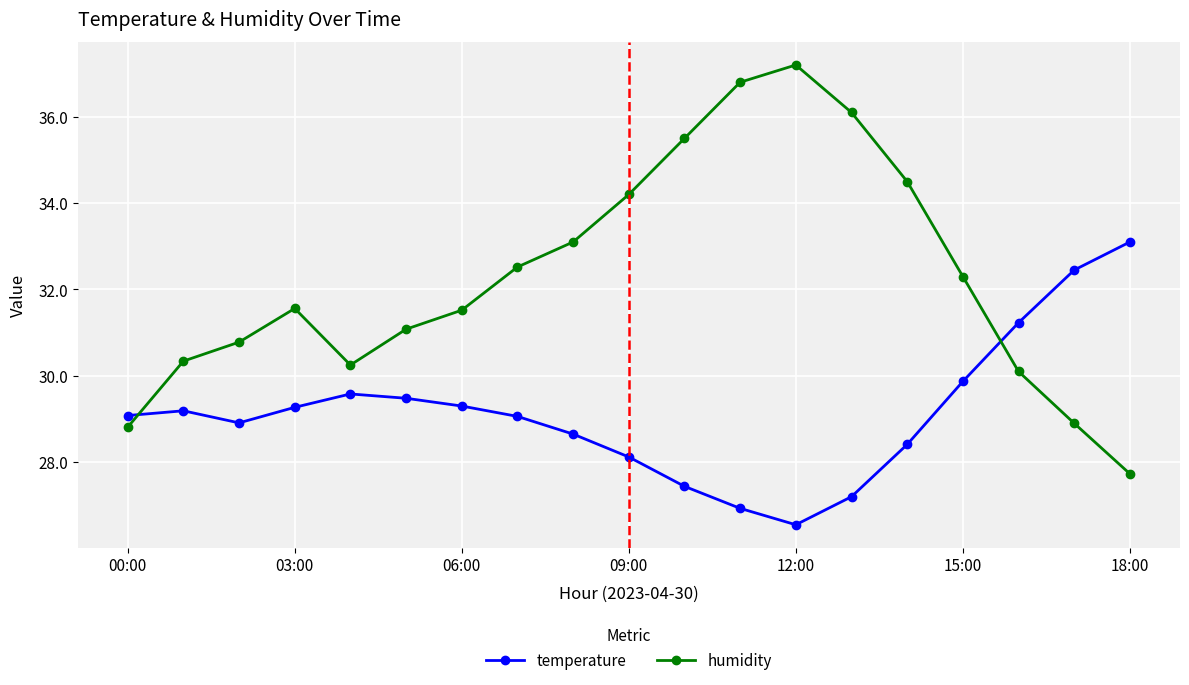

Rank the series by their maximum value, from lowest to highest.

temperature, humidity